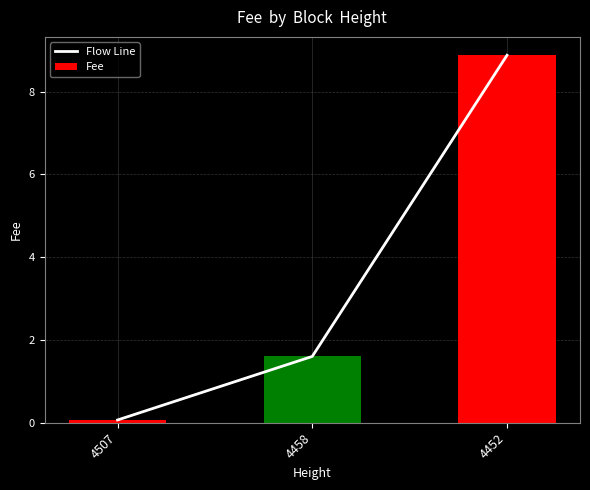

Which series changed the most between 4458 and 4452?

Flow Line